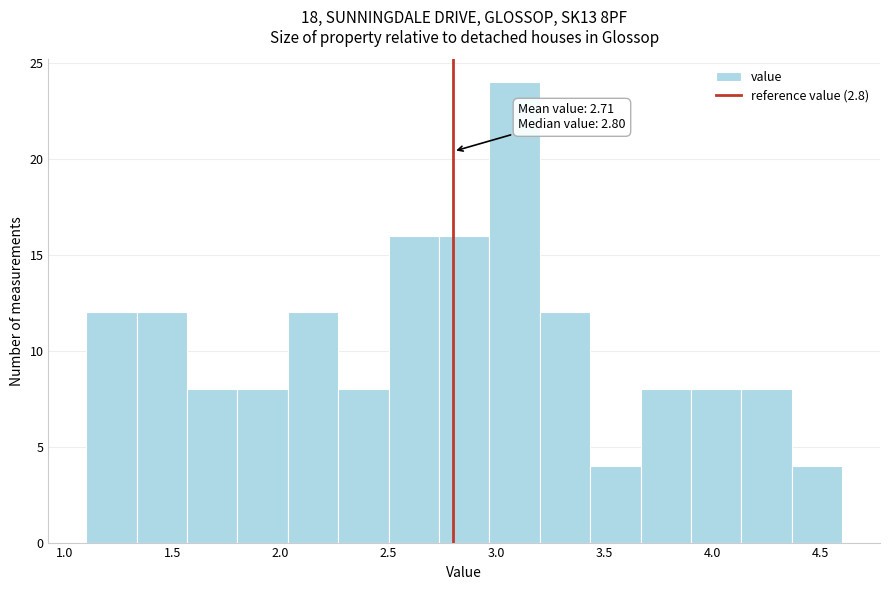

Over which range of the x-axis is the bar tallest?

2.95 to 3.20